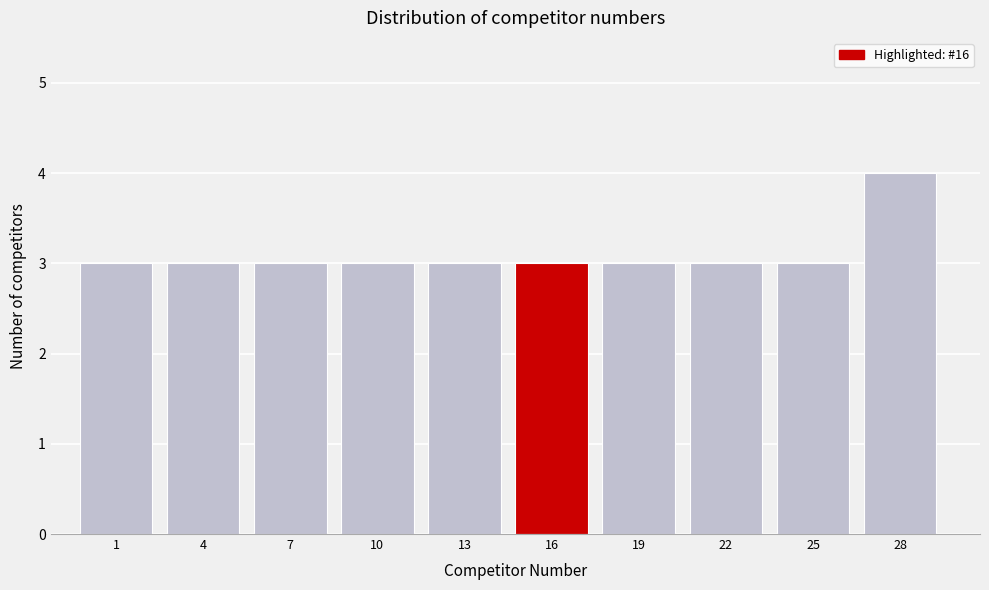

Reading left to right, what are all the values shown in this chart?

3	3	3	3	3	3	3	3	3	4